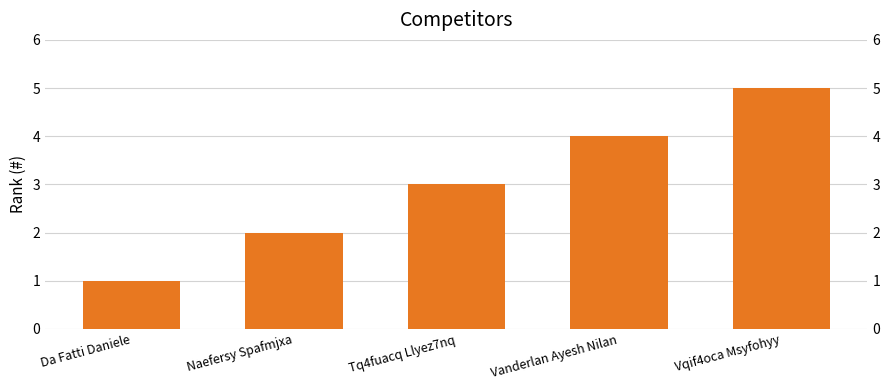

Rank the categories by value from lowest to highest.

Da Fatti Daniele, Naefersy Spafmjxa, Tq4fuacq Llyez7nq, Vanderlan Ayesh Nilan, Vqif4oca Msyfohyy